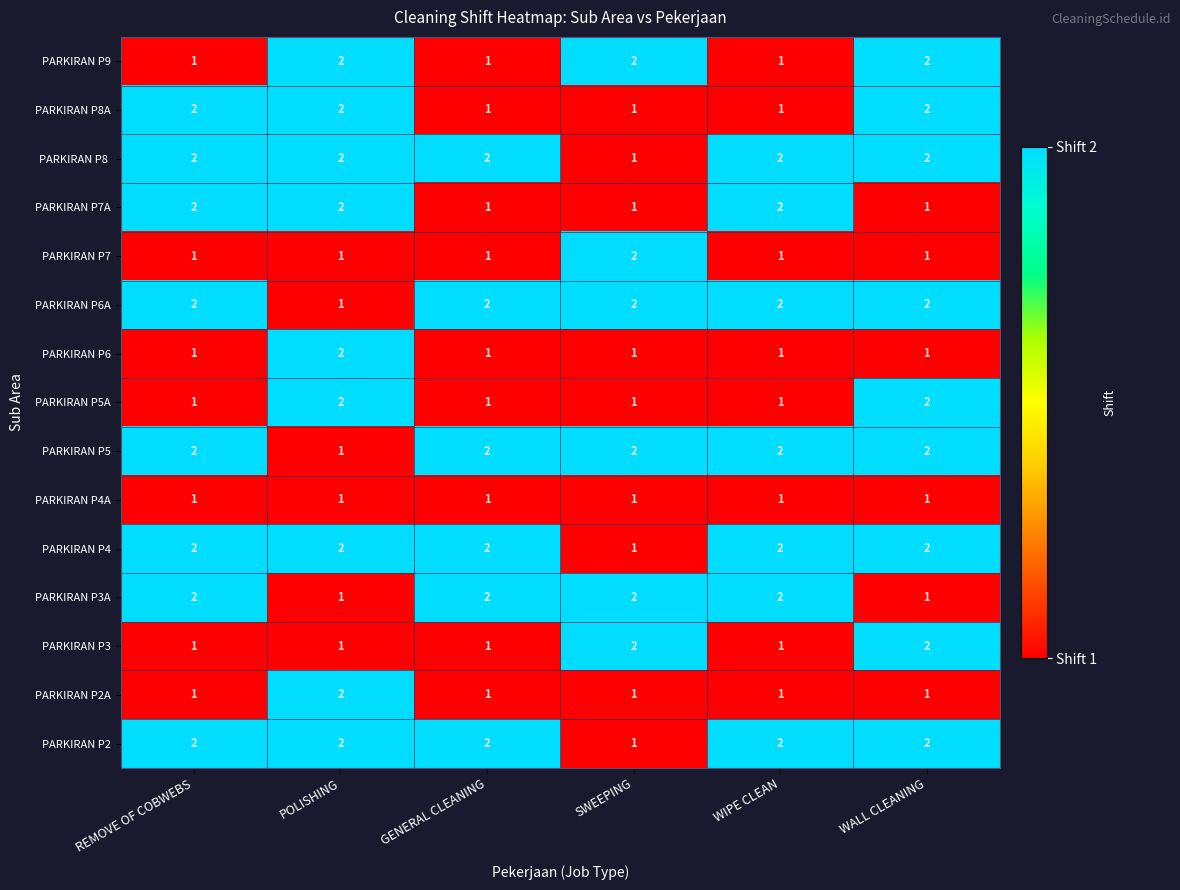

What is the total value across all series at REMOVE OF COBWEBS?

23